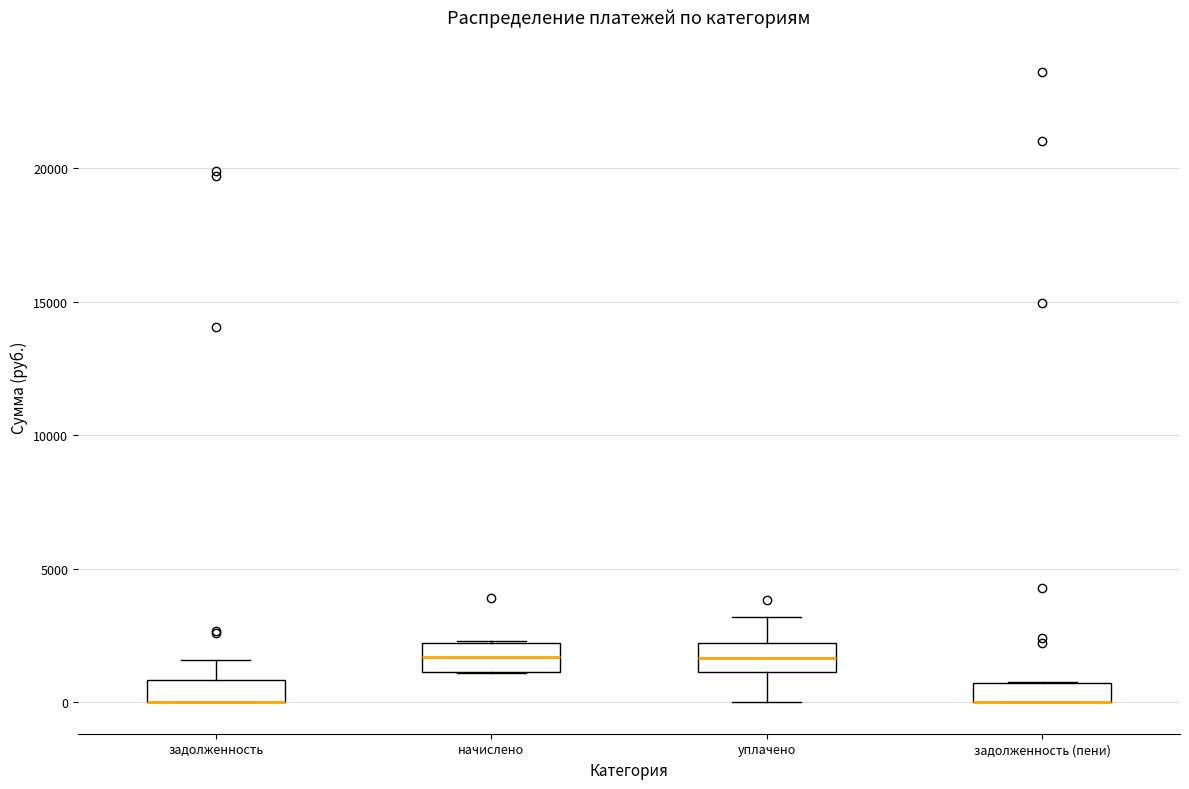

Where does the upper whisker of the box for задолженность end on the y-axis? The values are not printed on the chart, so give them approximately, as read against the axis.

1500